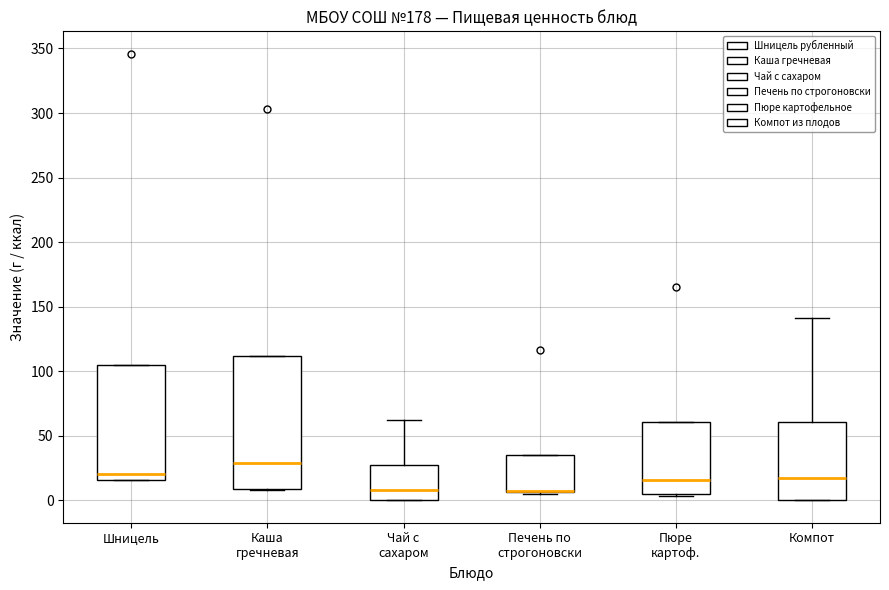

Which box is the tallest, from its lower edge to its upper edge?

Каша гречневая